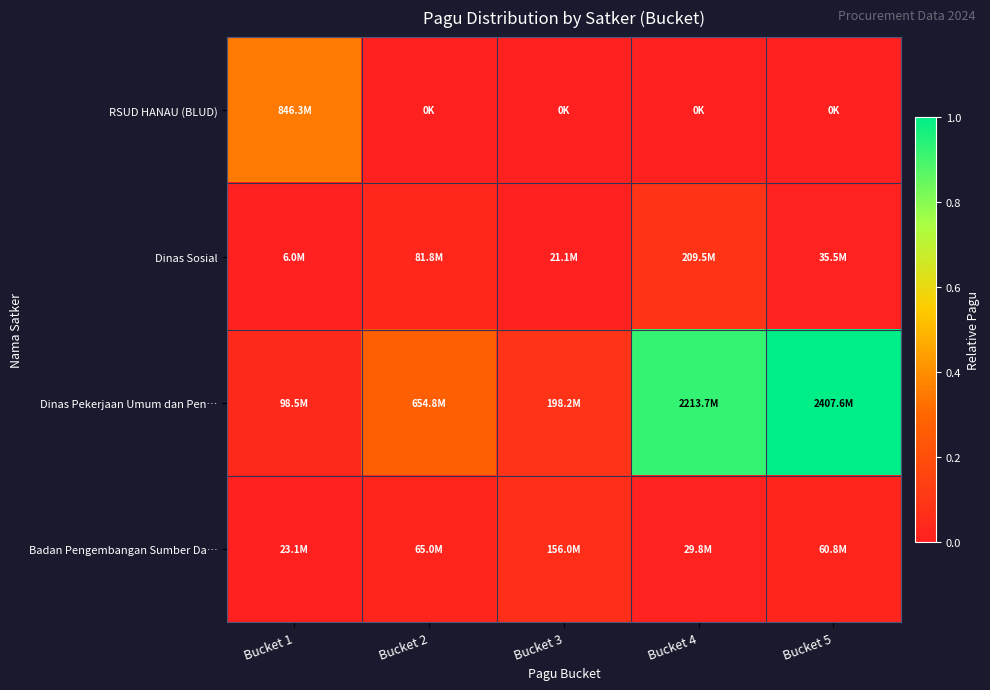

At which category is the sum across all series the highest?

Bucket 5